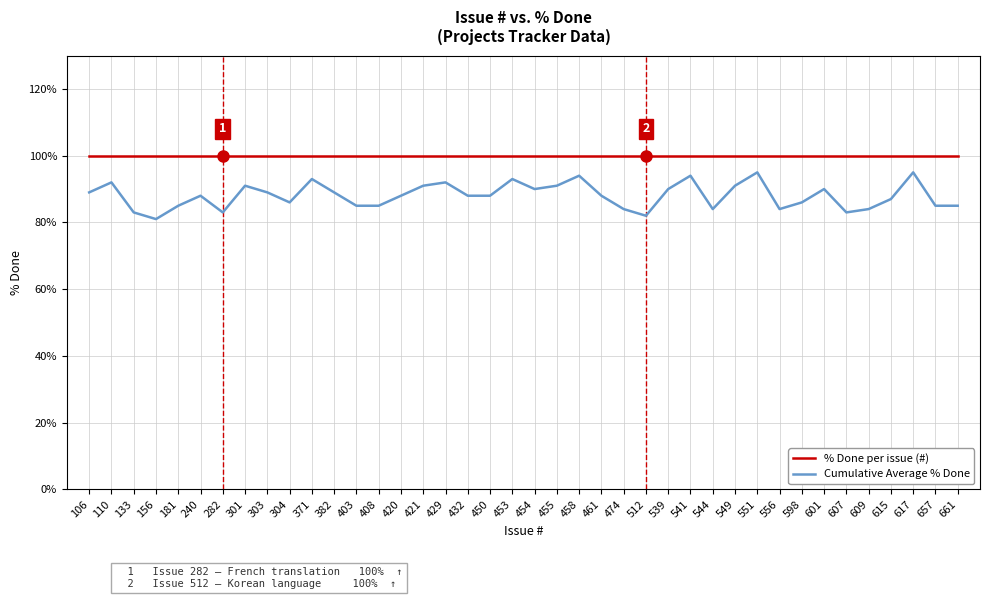

Which series has the largest total across all categories?

% Done per issue (#)